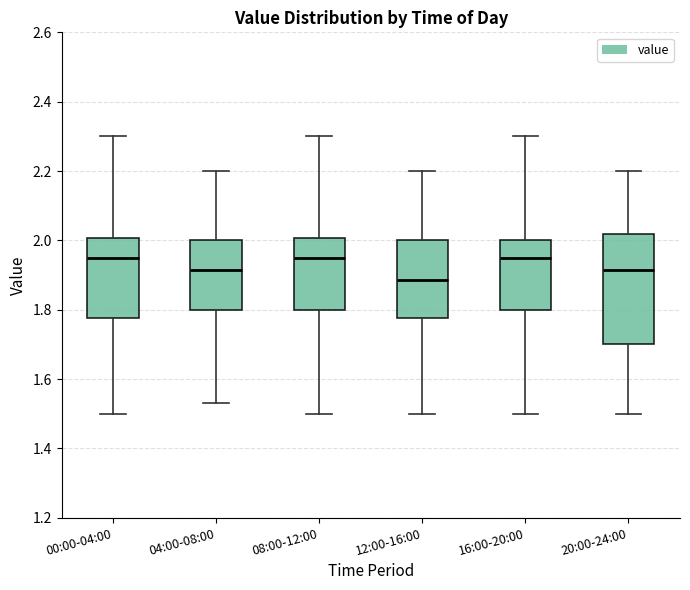

Which box has the lowest median line?

12:00-16:00